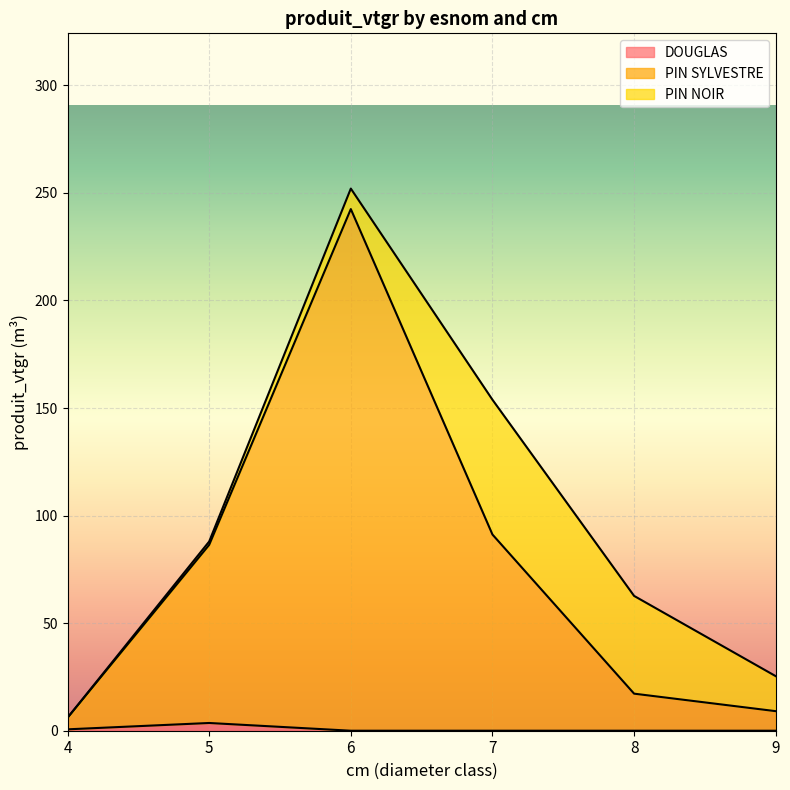

Count the number of categories in the chart.

15